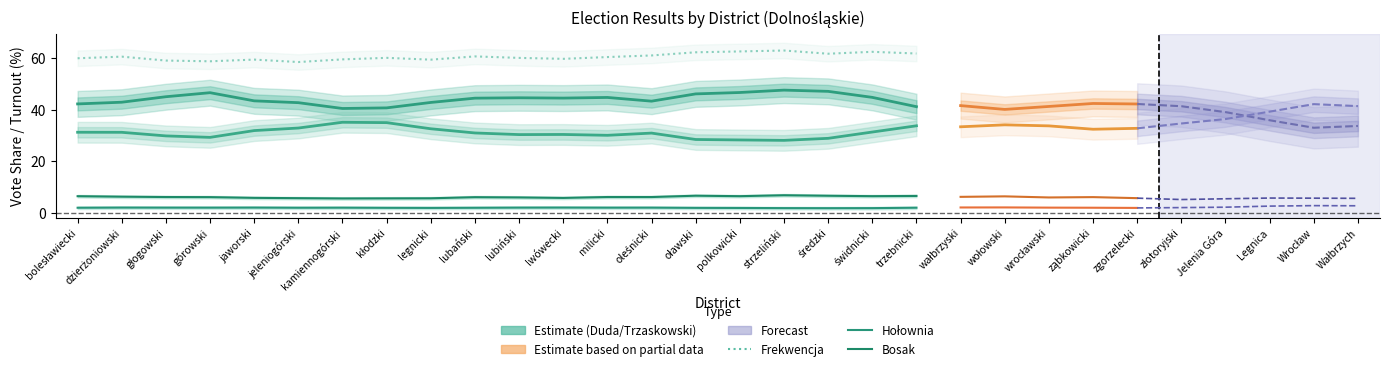

Is it true that Szymon Franciszek HOŁOWNIA equals 2.0 at legnicki?

True